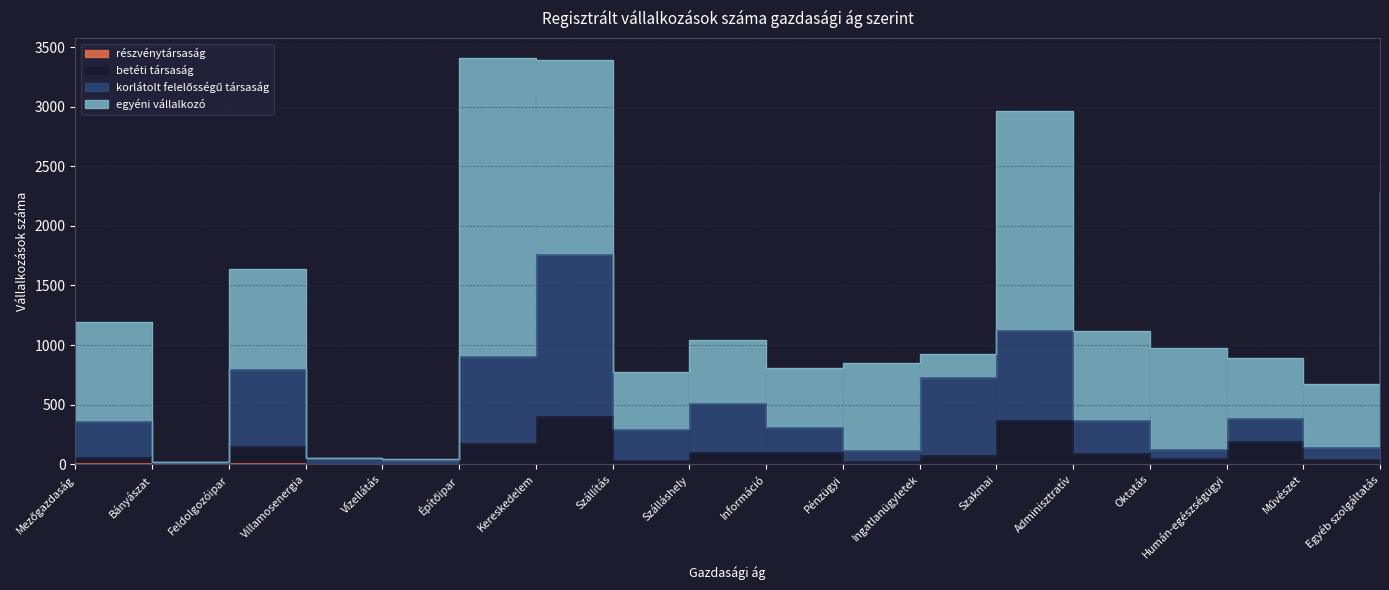

True or false: részvénytársaság and korlátolt felelősségű társaság cross at least once.

False